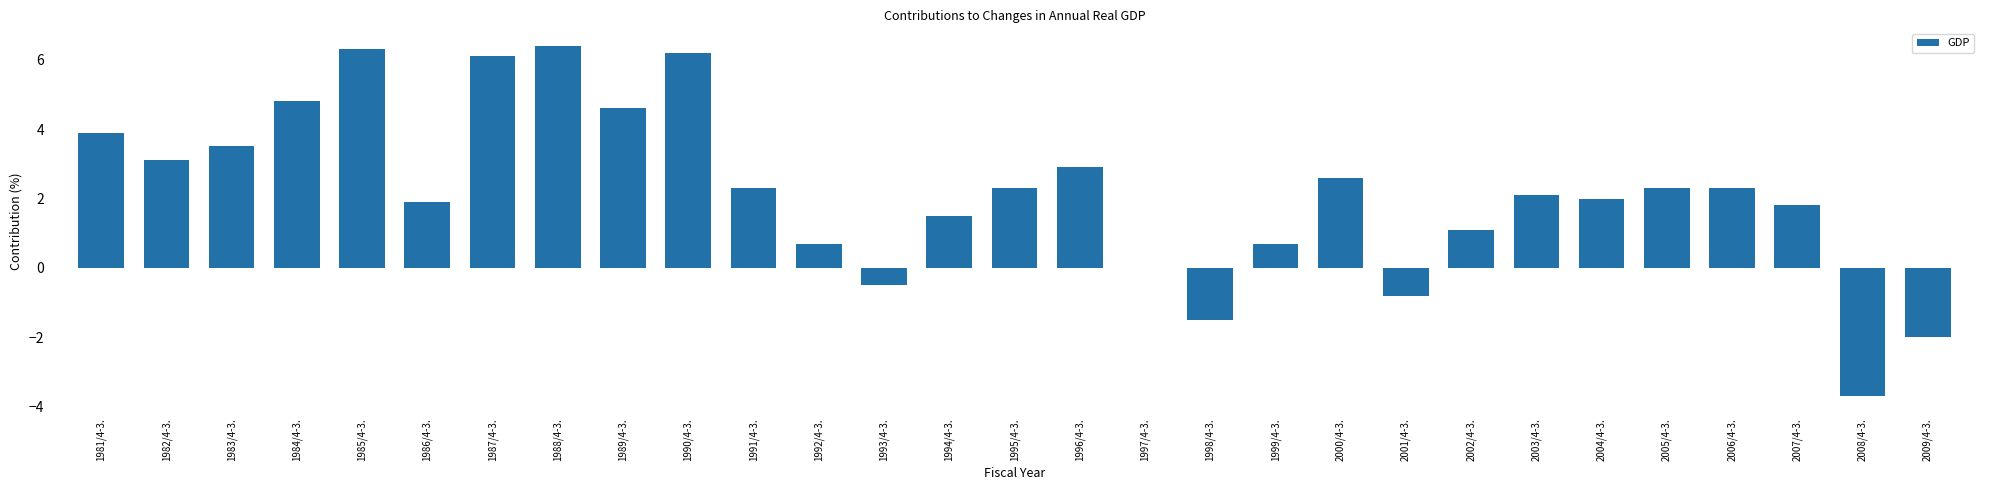

True or false: the data shows 1.9 at 1986/4-3..

True